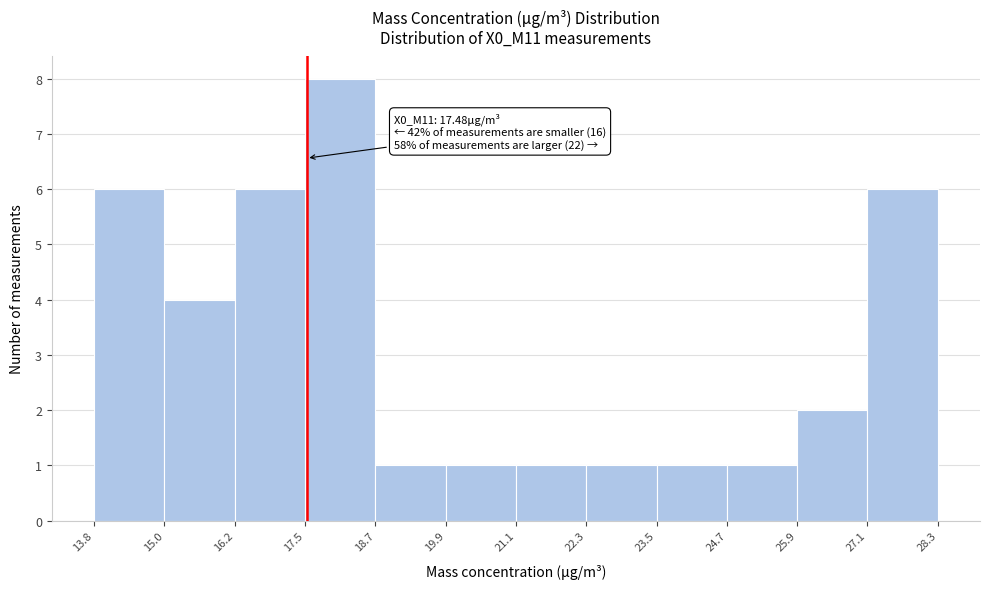

Over which range of the x-axis is the bar tallest?

17.5 to 18.7